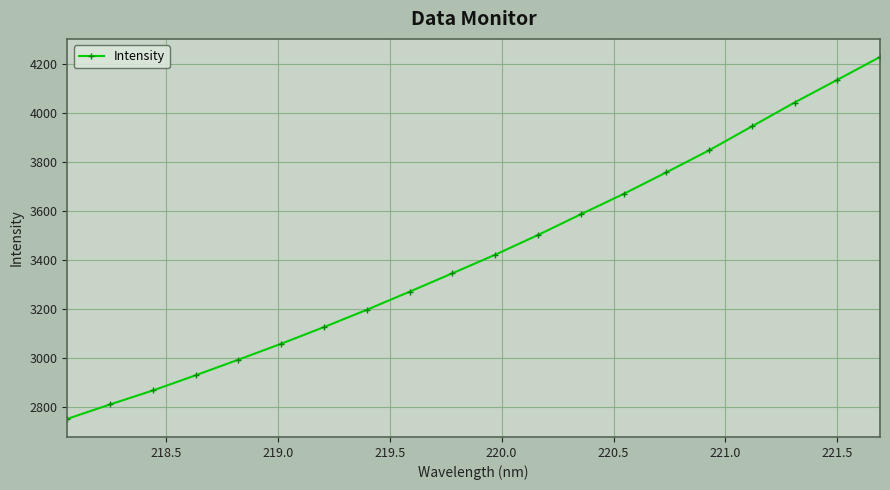

What is the sum of all values?

68476.4